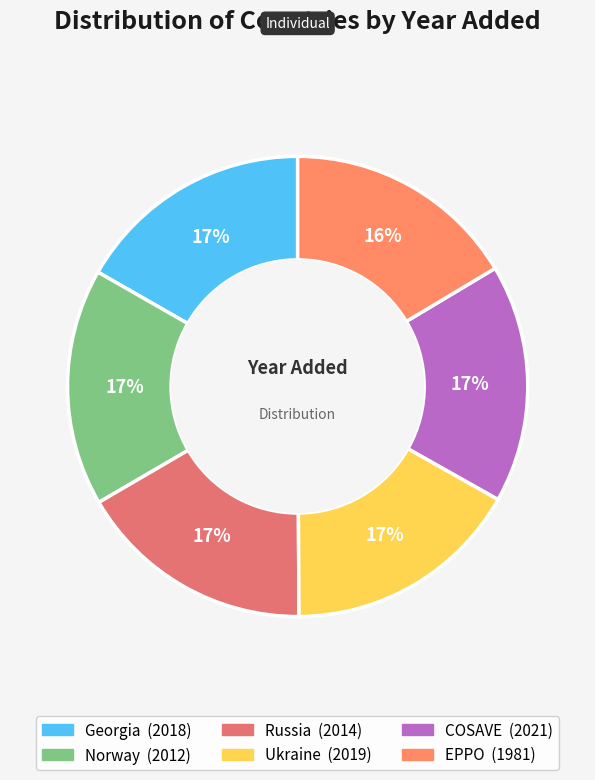

To the nearest percent, what percentage of the pie is Norway?

17%